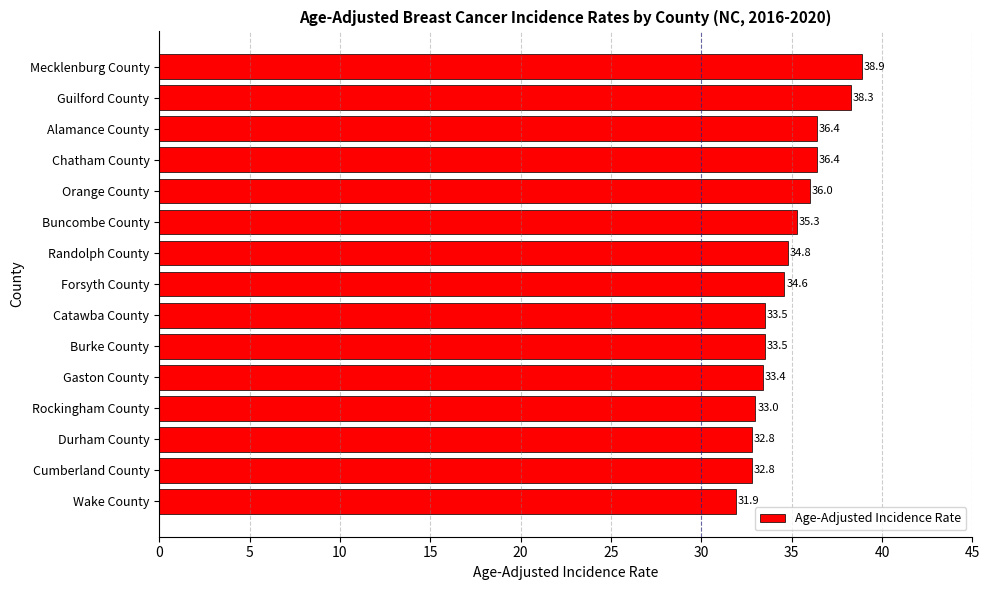

Are the bars grouped side by side (vs. stacked)?

No